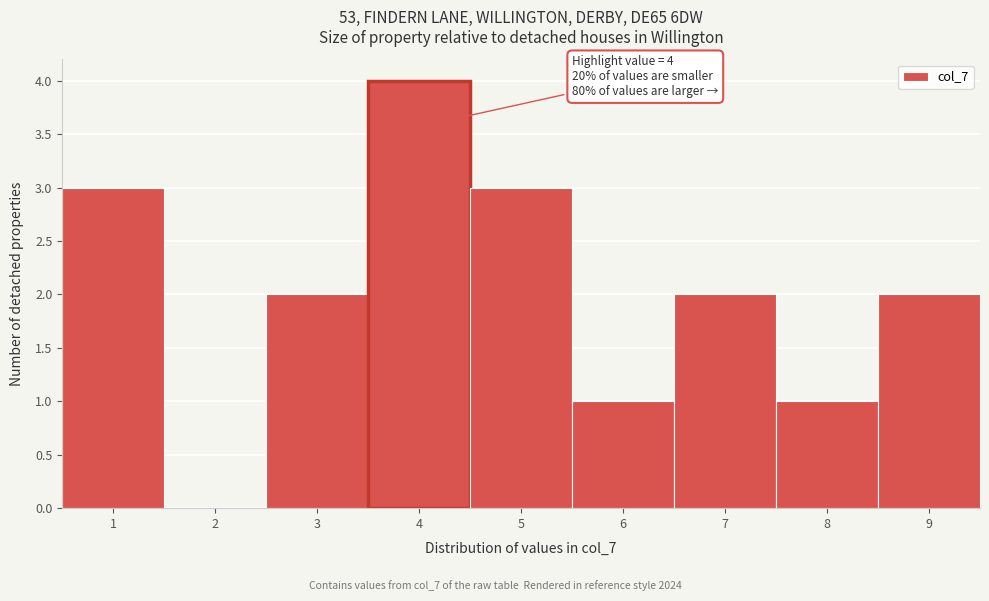

Over which range of the x-axis is the bar tallest?

3.5 to 4.5